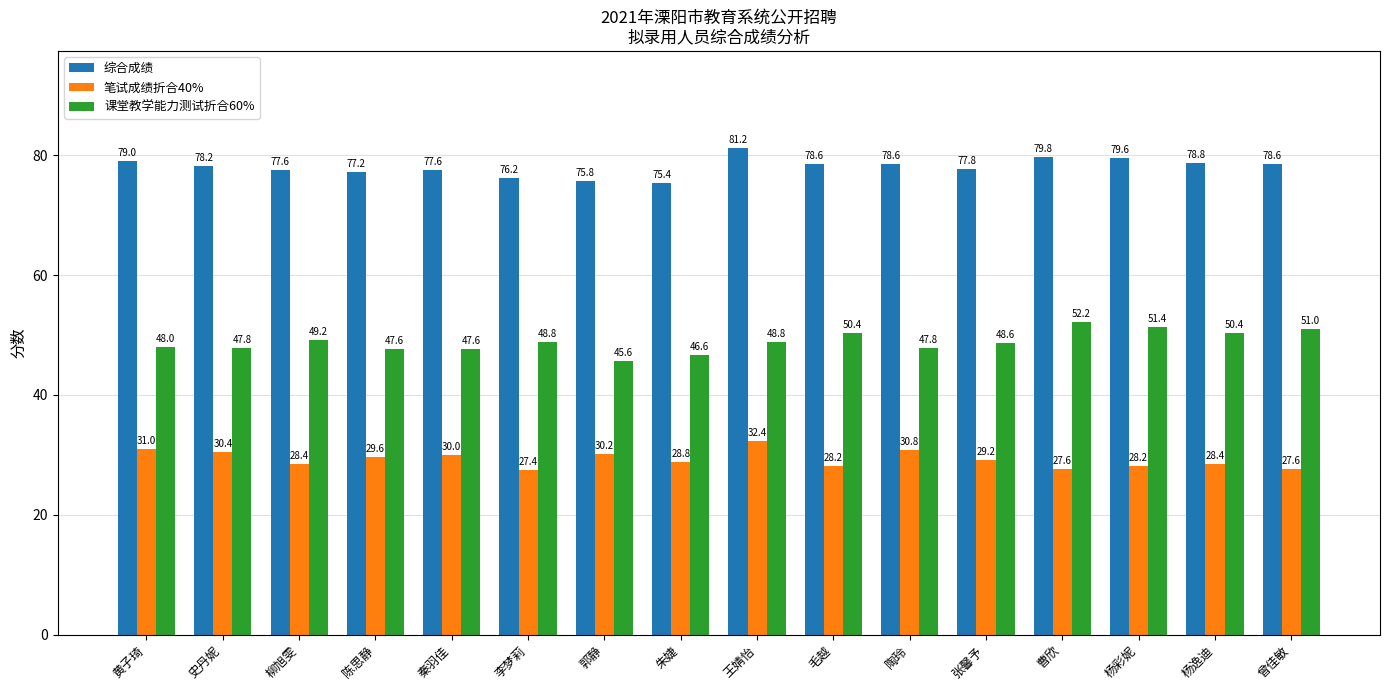

What is the sum of the 课堂教学能力测试折合60% values at 毛越 and 郭静?

96.0